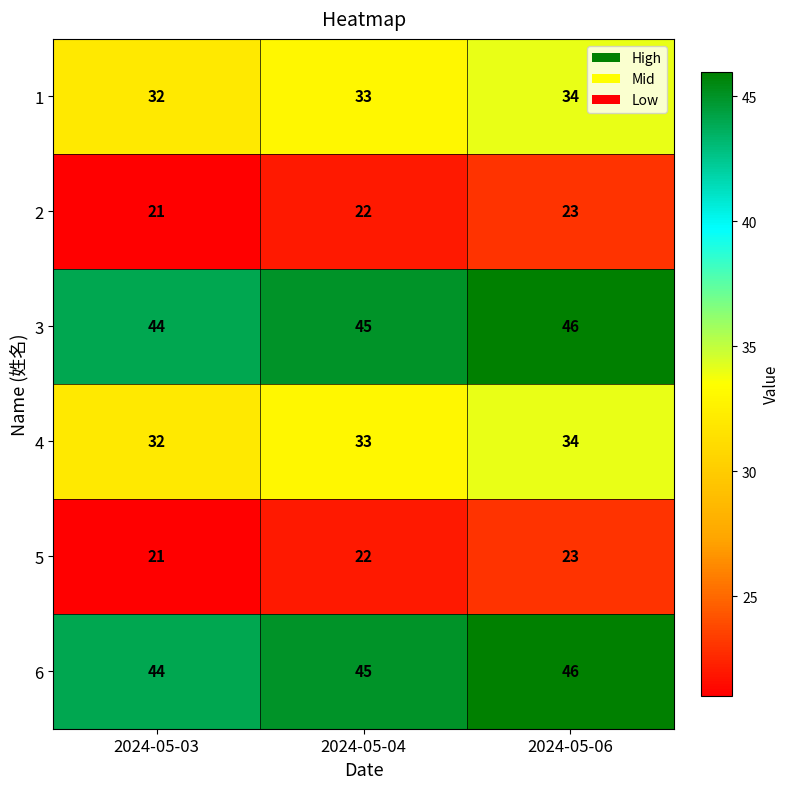

What is the sum of all 1 values?

99